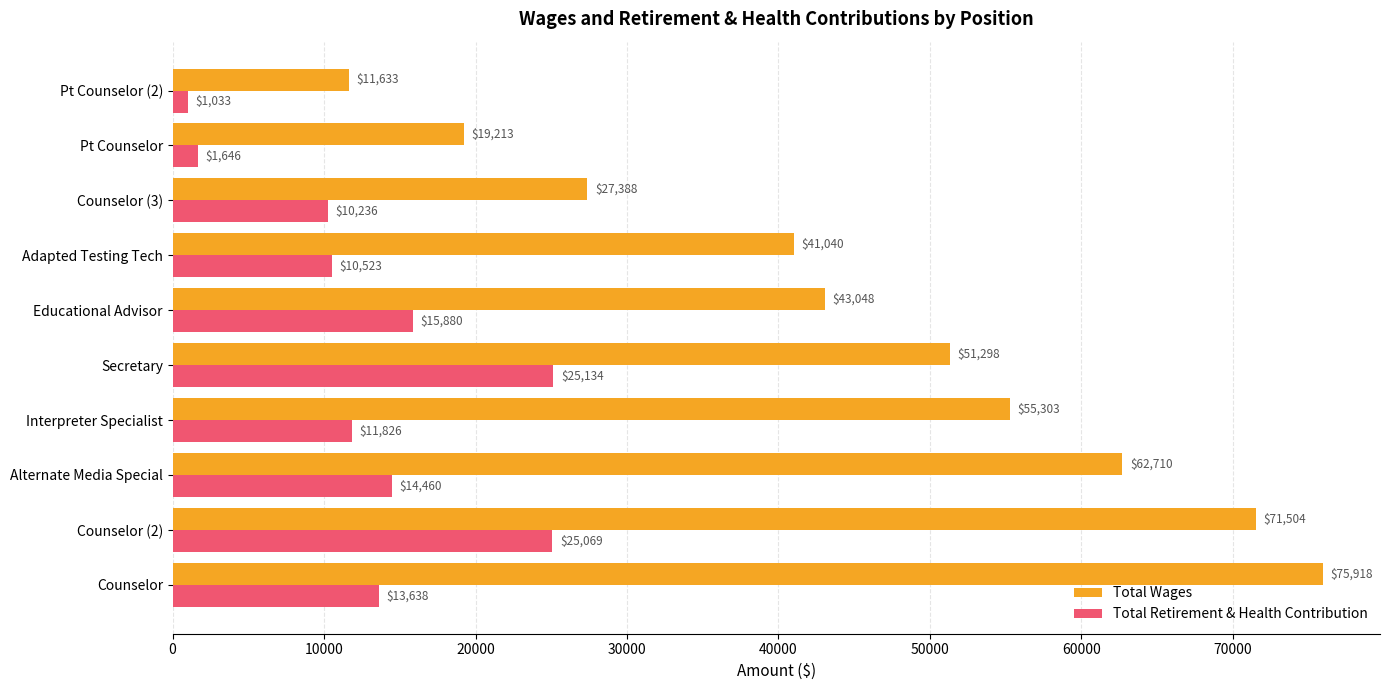

Rank the series by their average value, from lowest to highest.

Total Retirement & Health Contribution, Total Wages